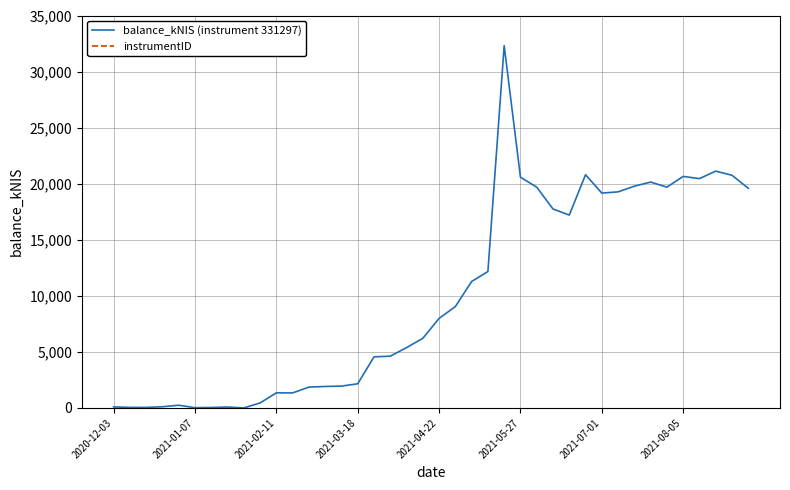

What is the sum of all instrumentID values?

13251880.0